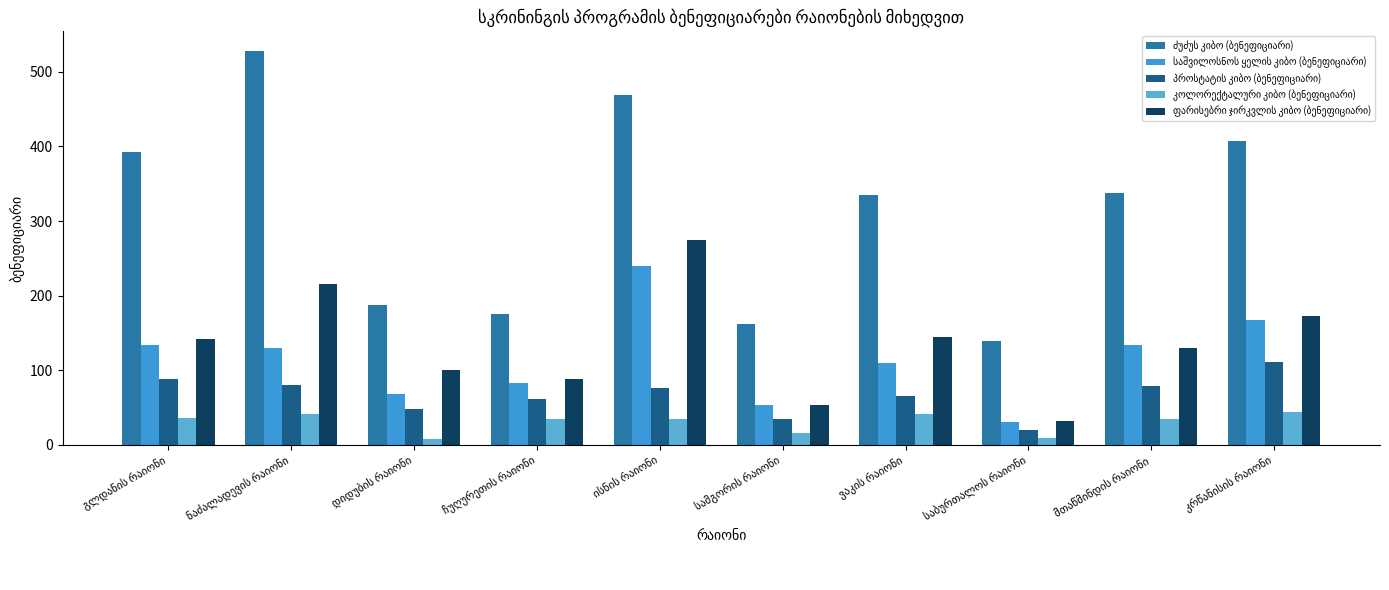

True or false: ძუძუს კიბო (ბენეფიციარი) has a value of 335 at ვაკის რაიონი.

True